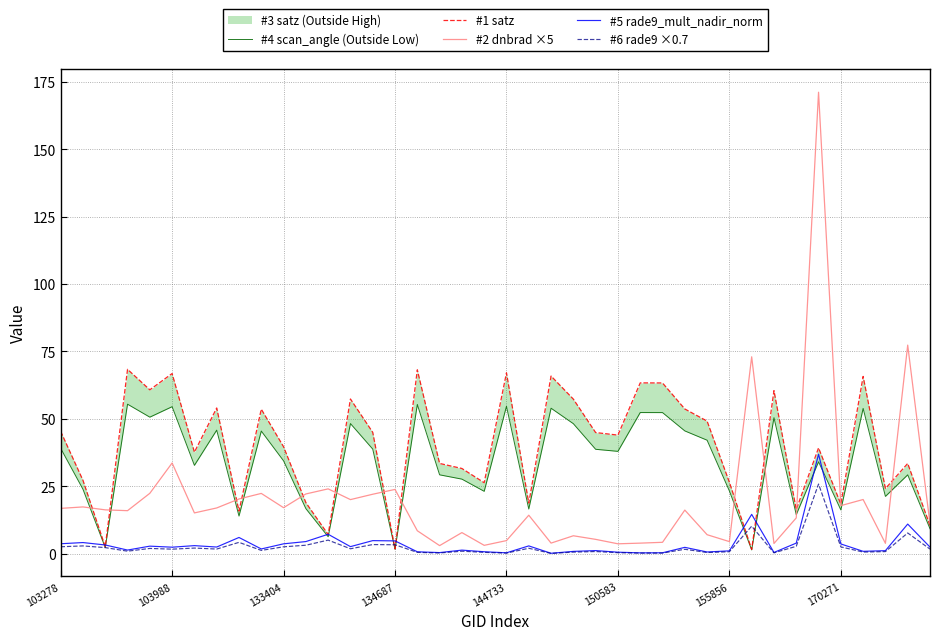

What is the label of the 1st point from the left?

103278